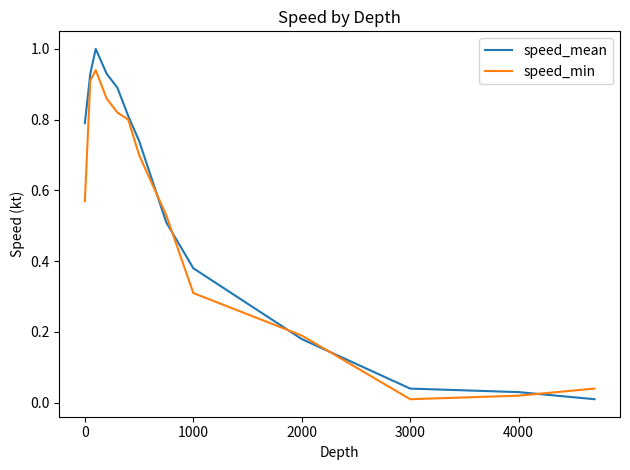

List the series in order of their peak value, highest first.

speed_mean, speed_min